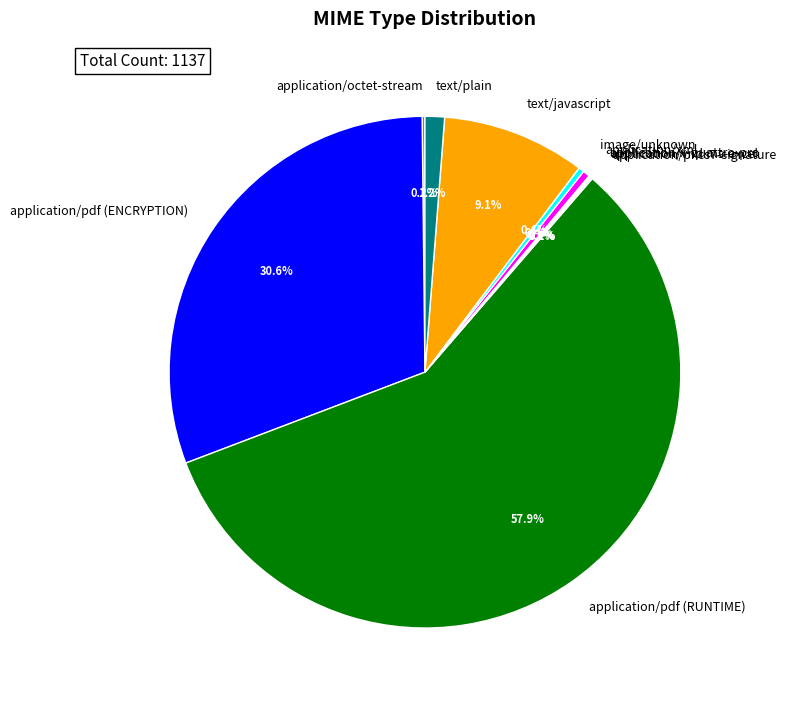

Combined, do image/unknown and application/xml account for over 50%?

No